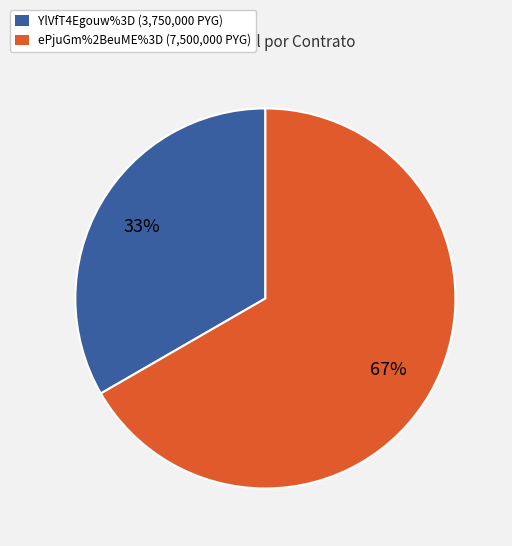

Which category has the biggest portion of the pie?

ePjuGm%2BeuME%3D